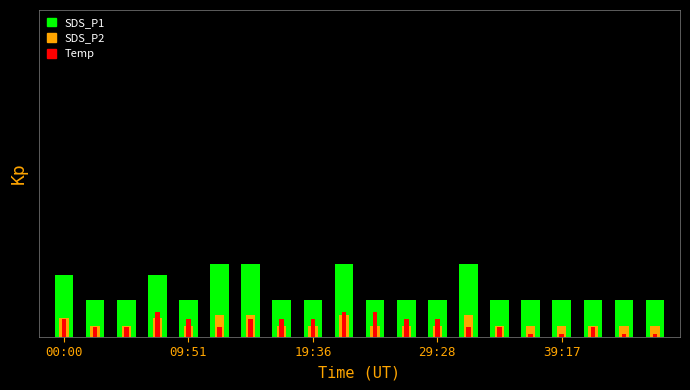

How many SDS_P2 values are between 0 and 1?

20